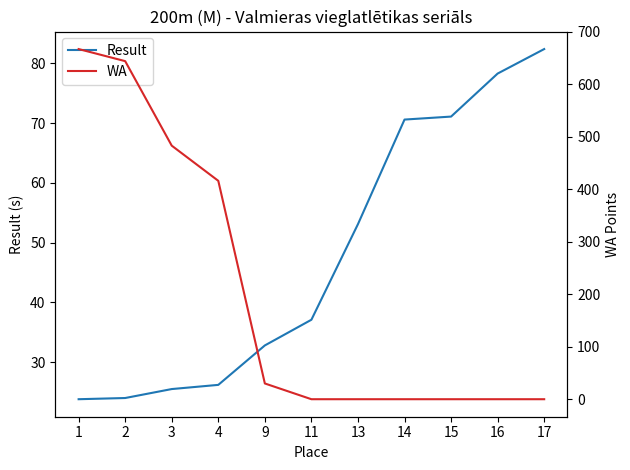

What is the sum of all Result values?

524.9